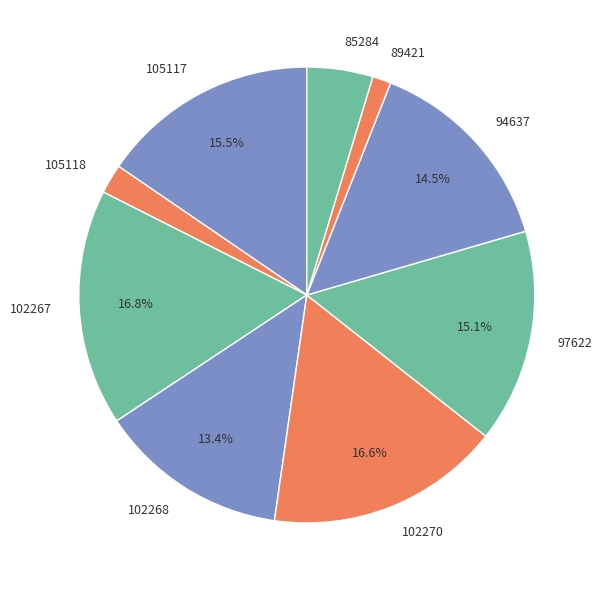

Which category has the smallest portion of the pie?

89421